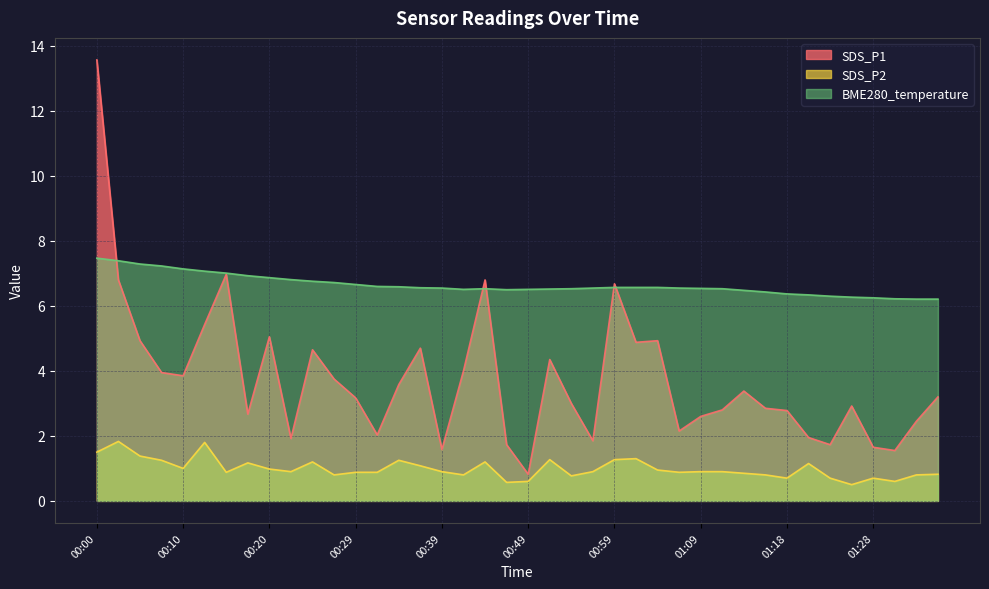

What is the spread (max minus min) of values at 00:02?

5.6